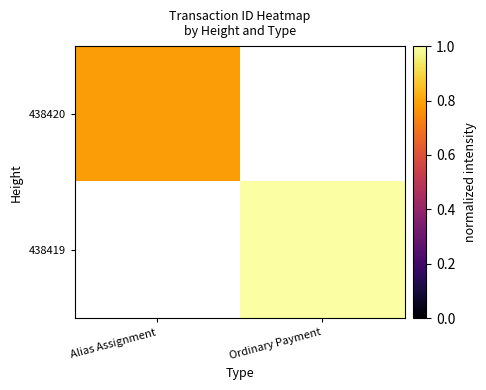

At how many categories does at least one series exceed 0?

2